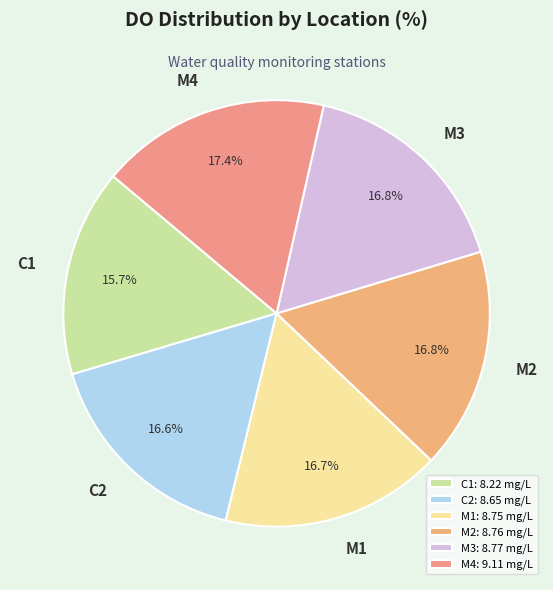

Is M1 the majority of the pie?

No